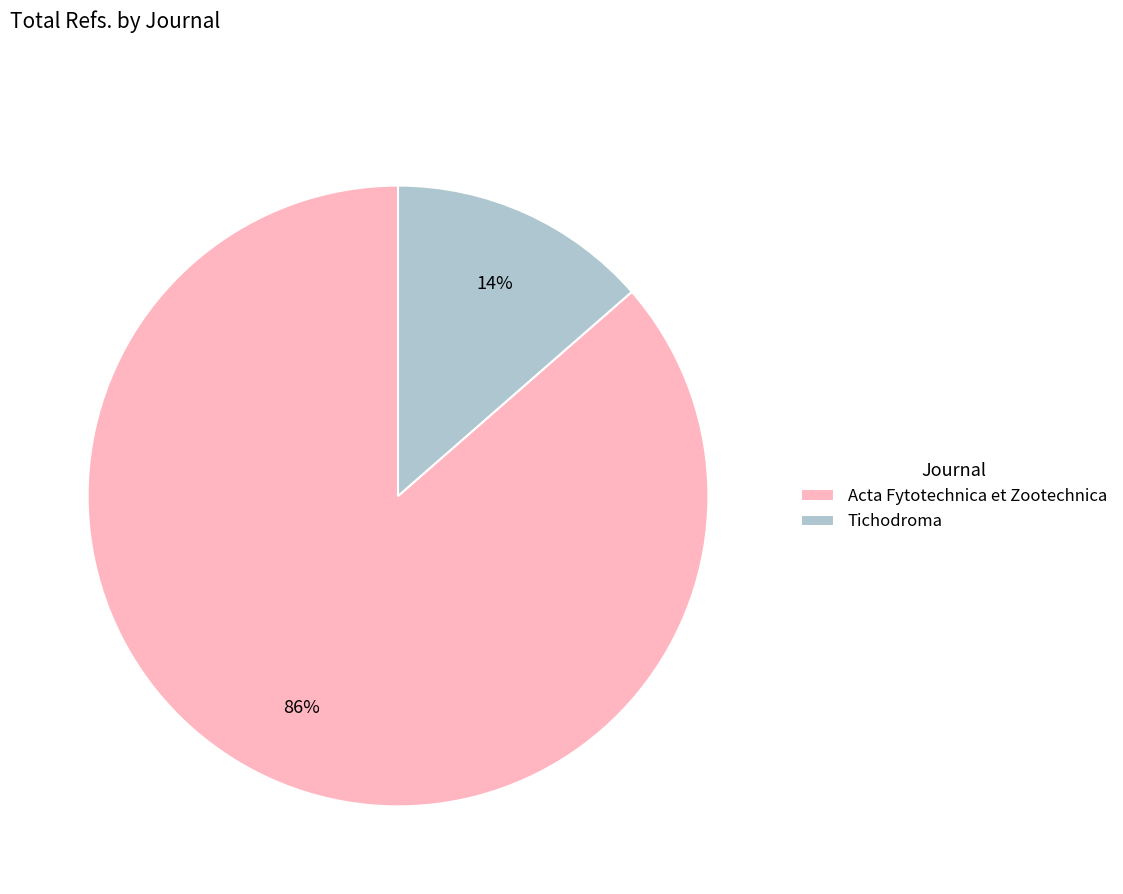

Does any single category account for the majority?

Yes